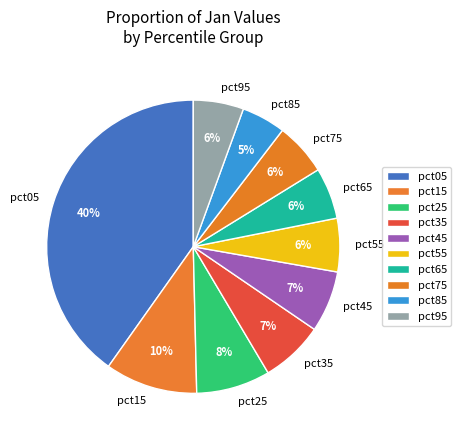

Is there any slice that represents more than half of the pie?

No